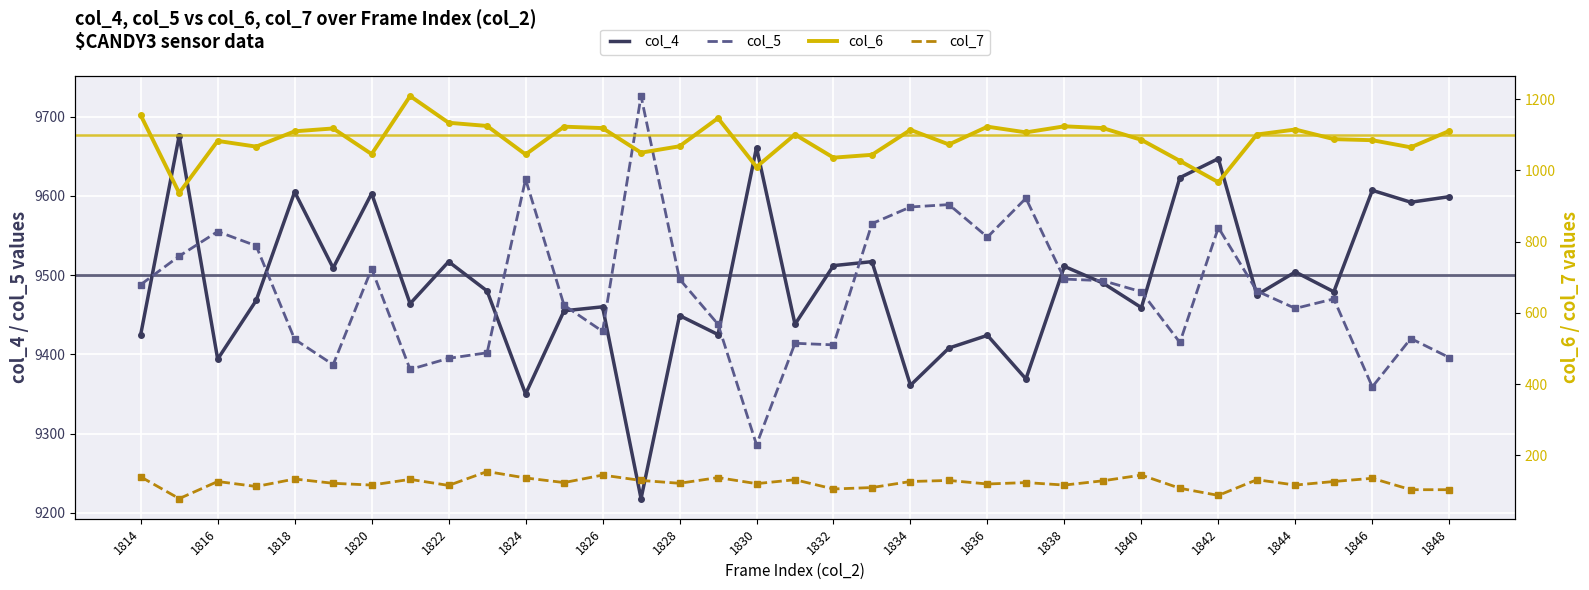

Which category has the lowest value in the col_5 series?

1830